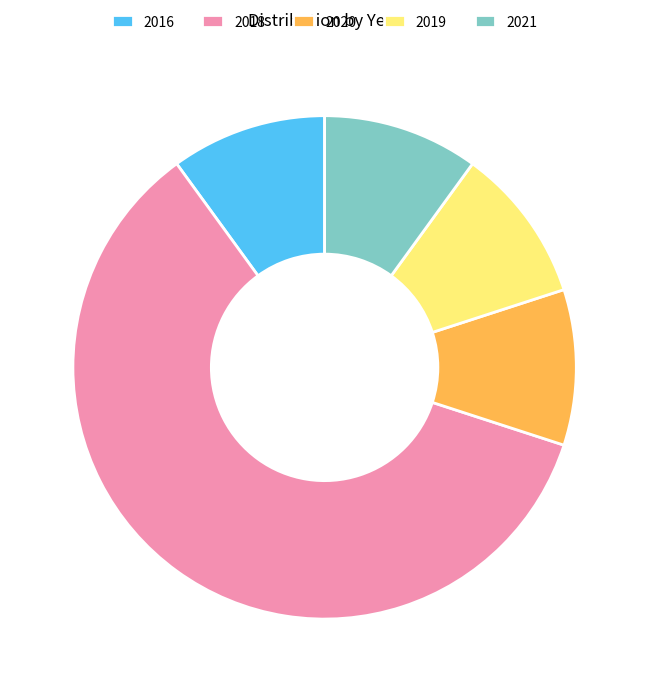

The 2021 slice represents 1% of the pie. True or false?

False